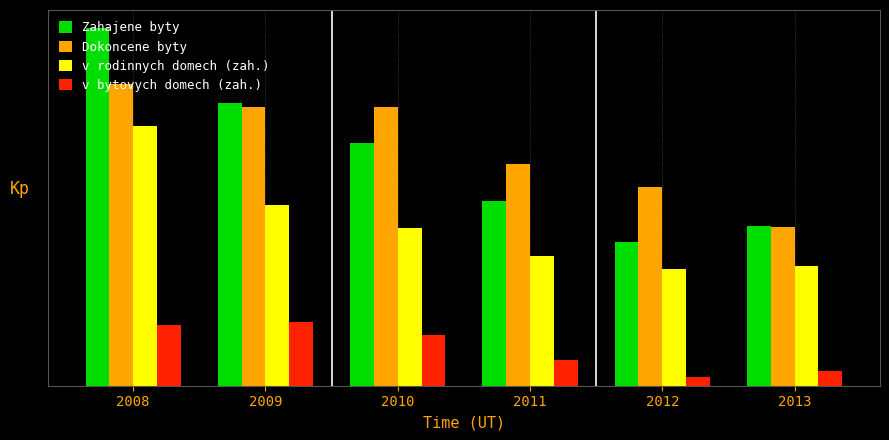

Which series has the largest total across all categories?

Dokoncene byty